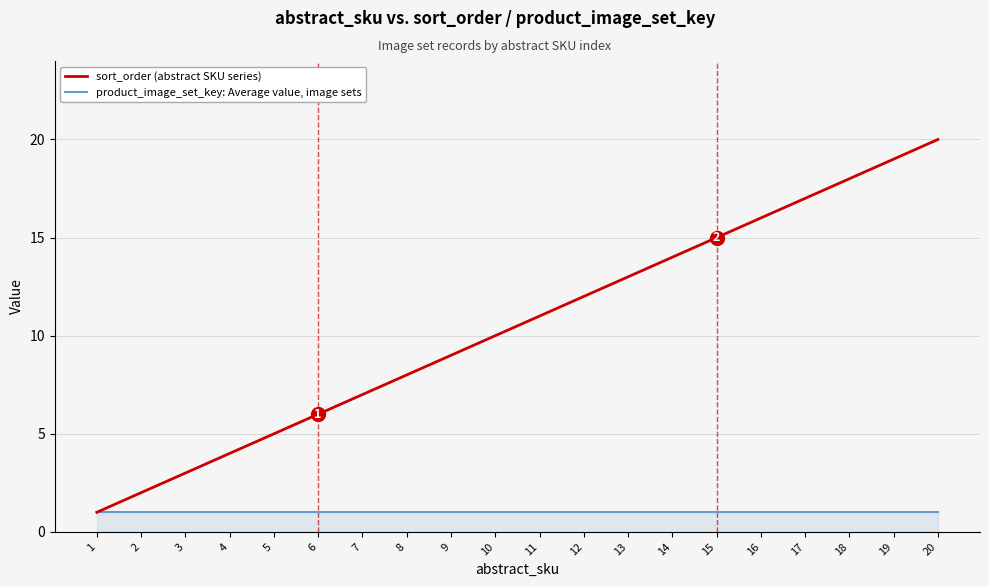

At 2, list the series in order from largest to smallest.

sort_order (abstract SKU series), product_image_set_key: Average value, image sets